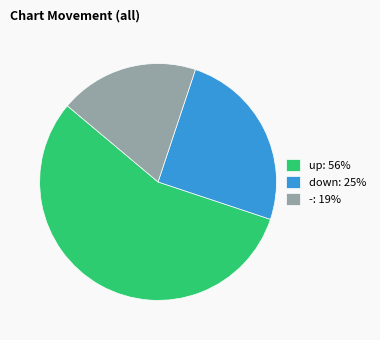

Is - the majority of the pie?

No